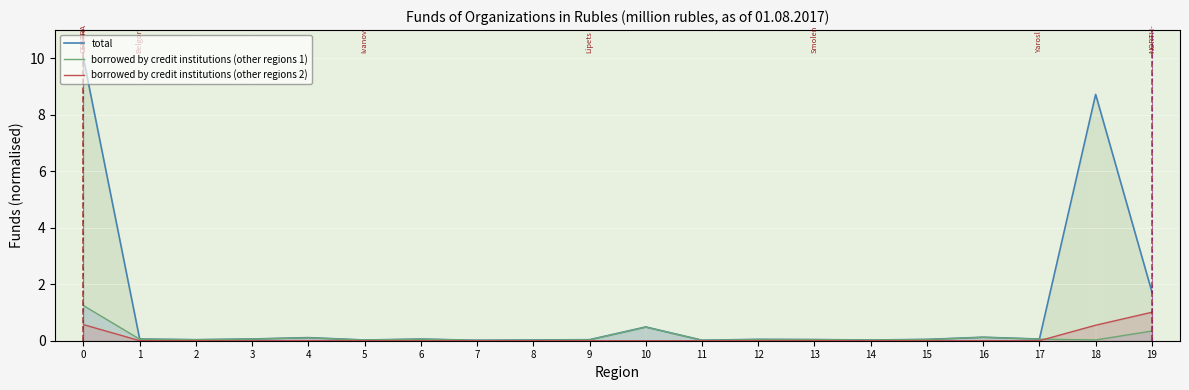

True or false: total has a value of 0.5 at 10.

True